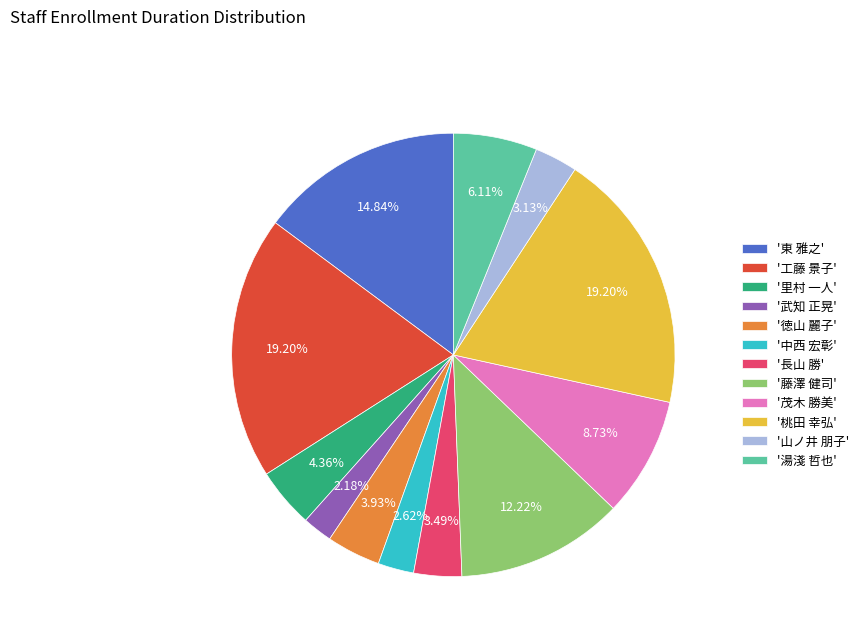

Is the sum of '東 雅之' and '桃田 幸弘' greater than half?

No